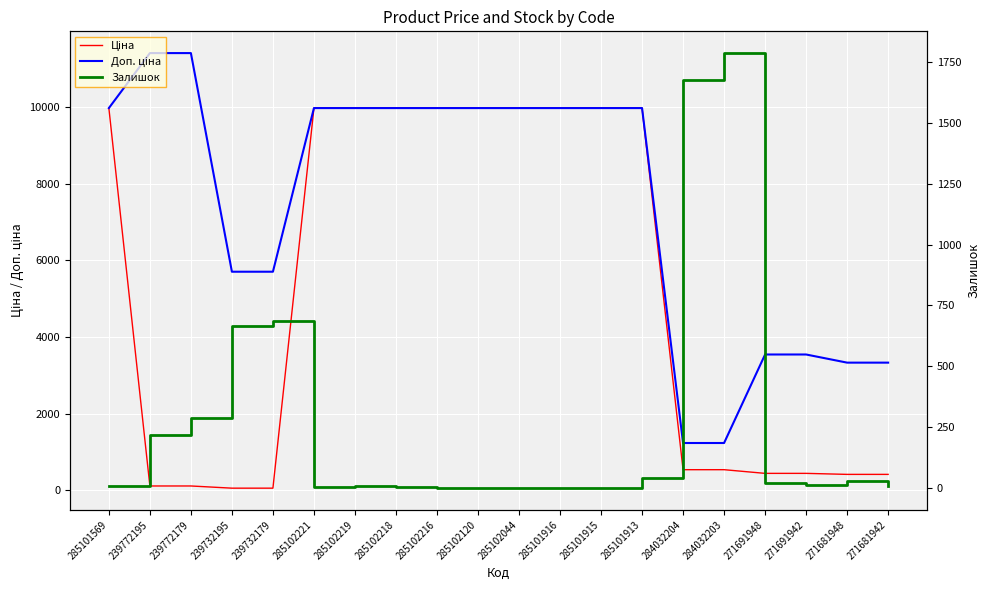

At which category is the sum across all series the highest?

285101913